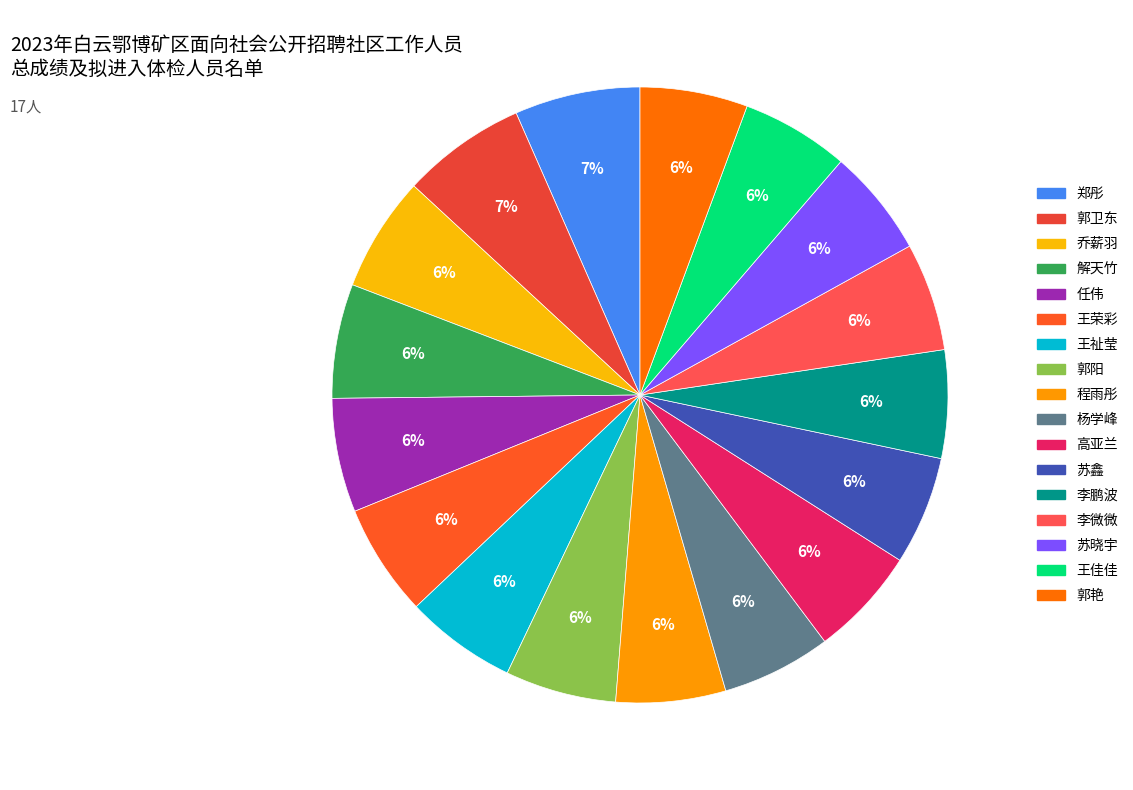

Which has a higher value, 程雨彤 or 苏晓宇?

程雨彤